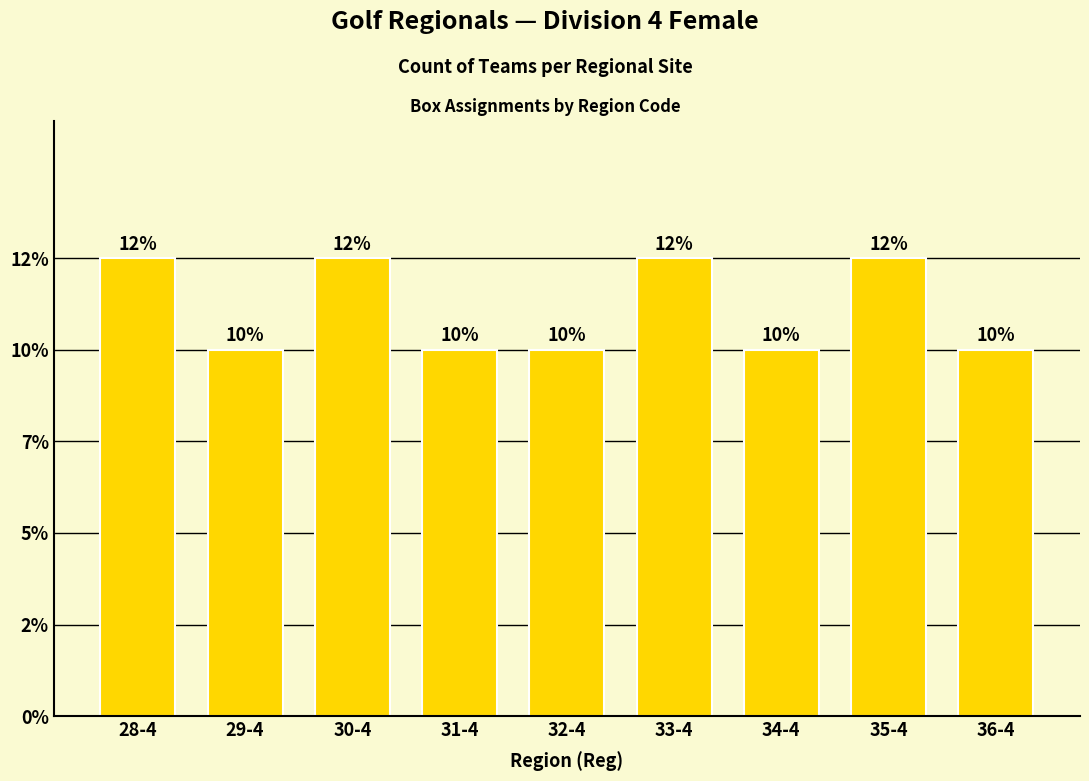

Are the bars horizontal?

No